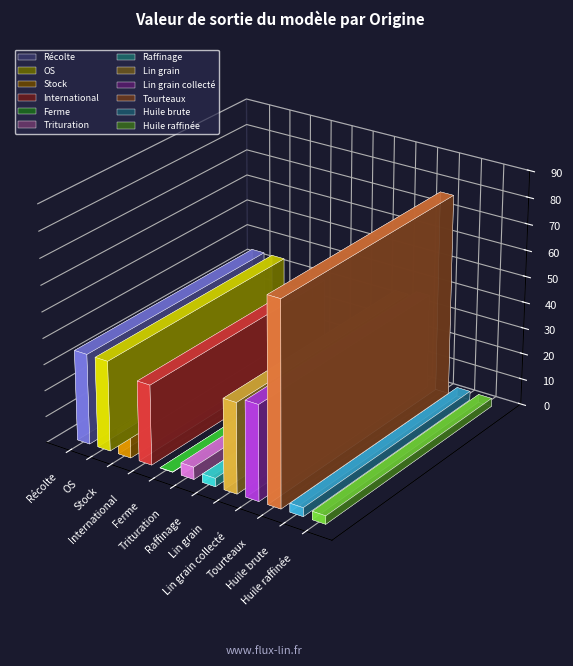

The chart shows a value of 47.9 at Tourteaux. True or false?

False